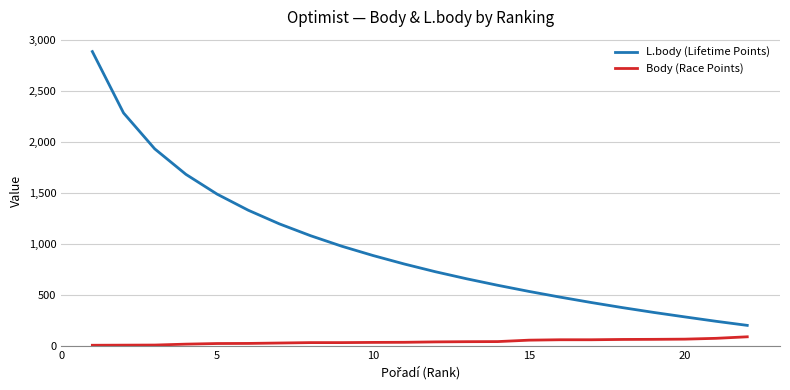

True or false: L.body (Lifetime Points) and Body (Race Points) intersect in this chart.

False